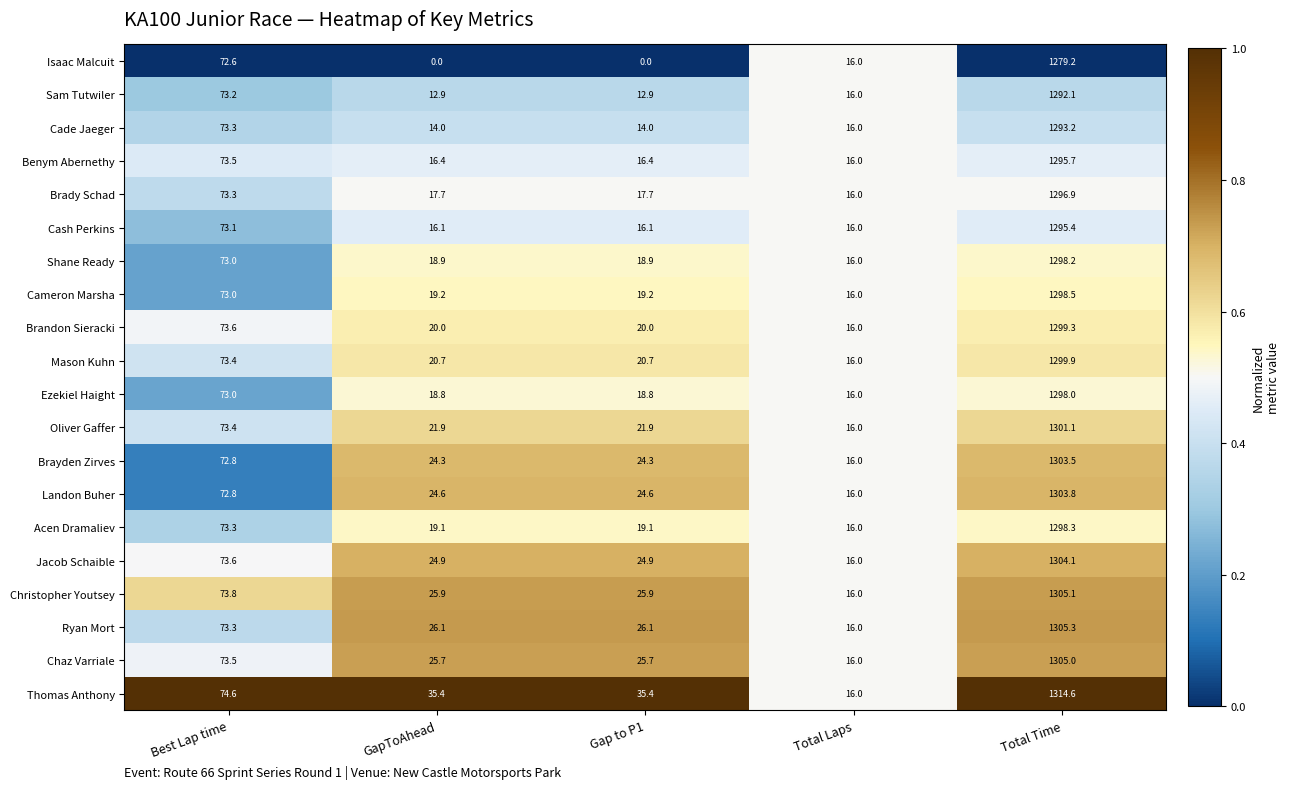

What is the sum of all Mason Kuhn values?

1430.7